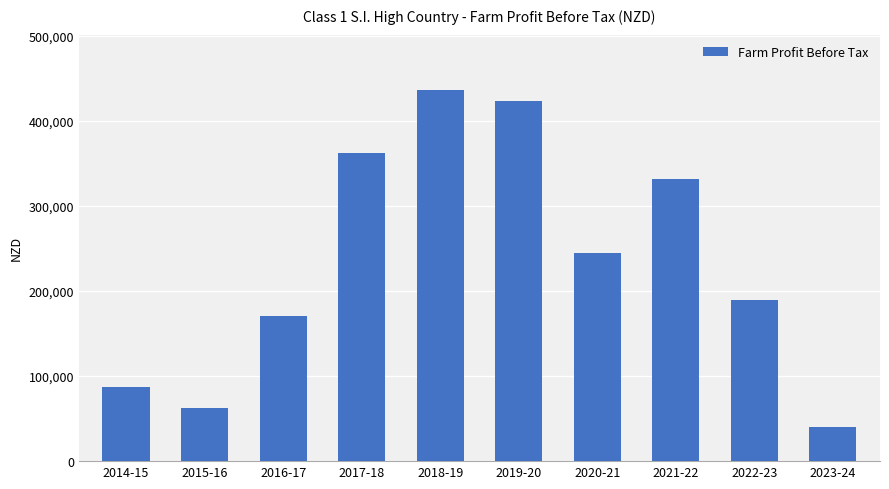

What is the difference between the maximum and minimum values?

396163